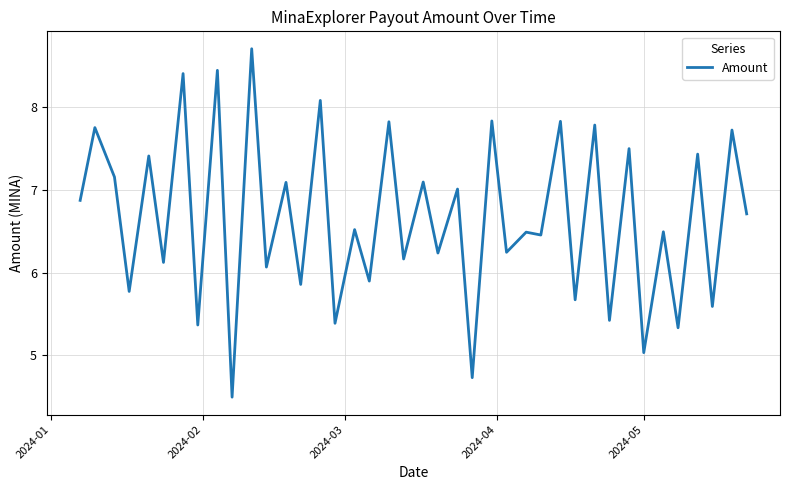

What is the maximum value shown in the chart?

8.7